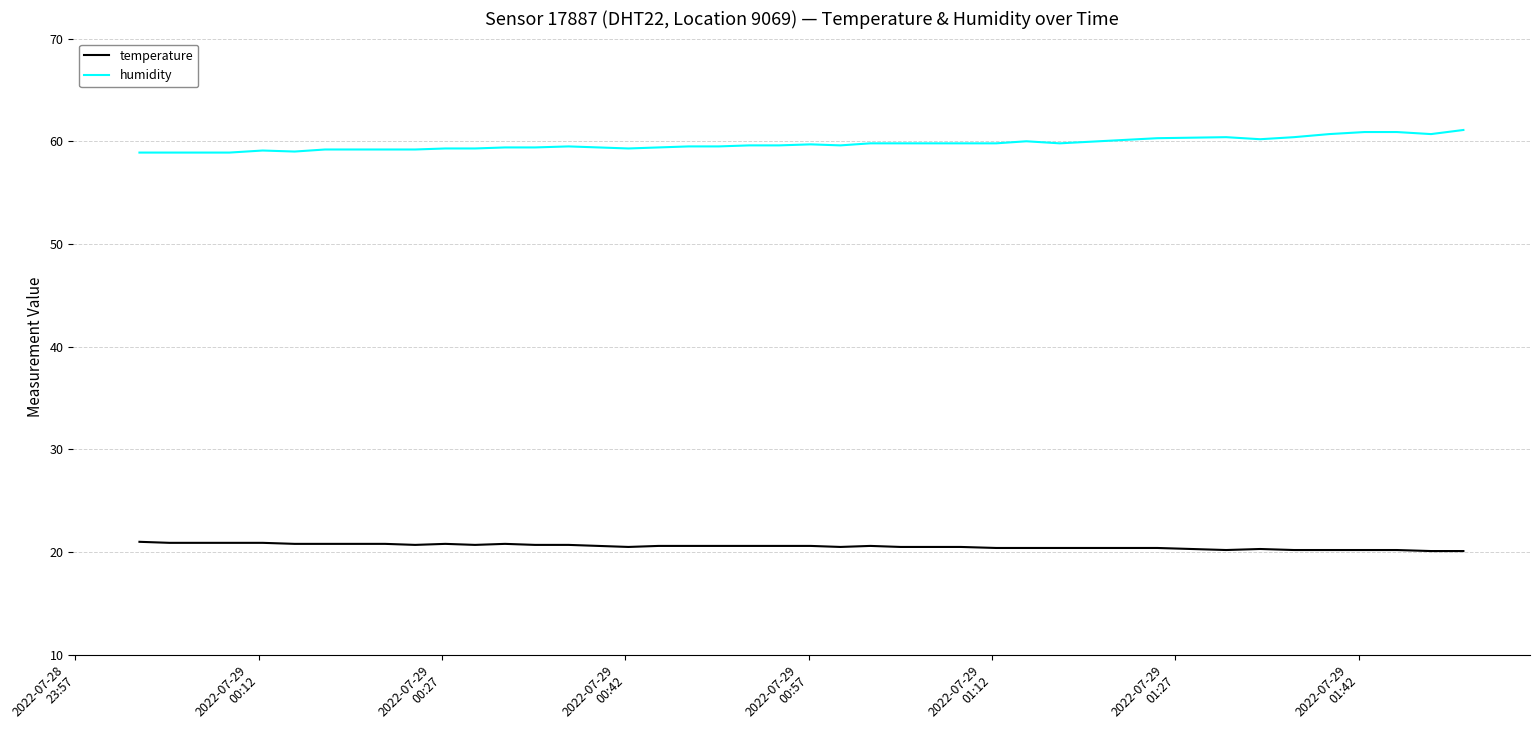

True or false: humidity has more than 0 points higher than both neighbors.

True